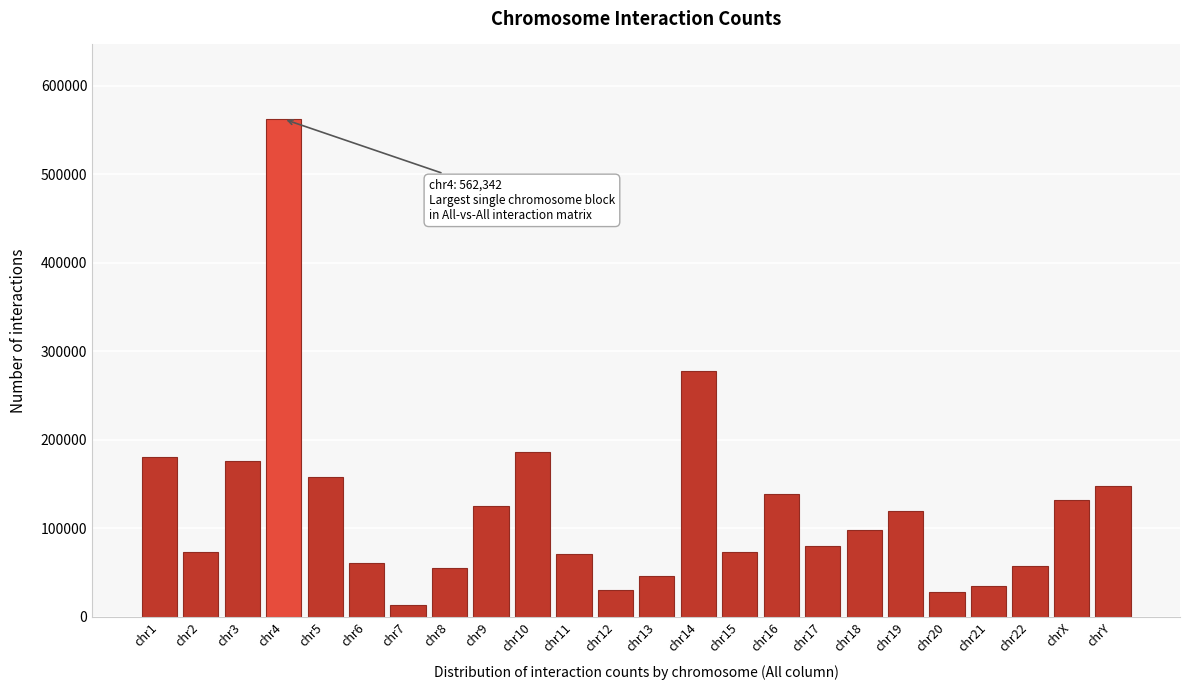

What is the label of the 8th bar from the right?

chr17